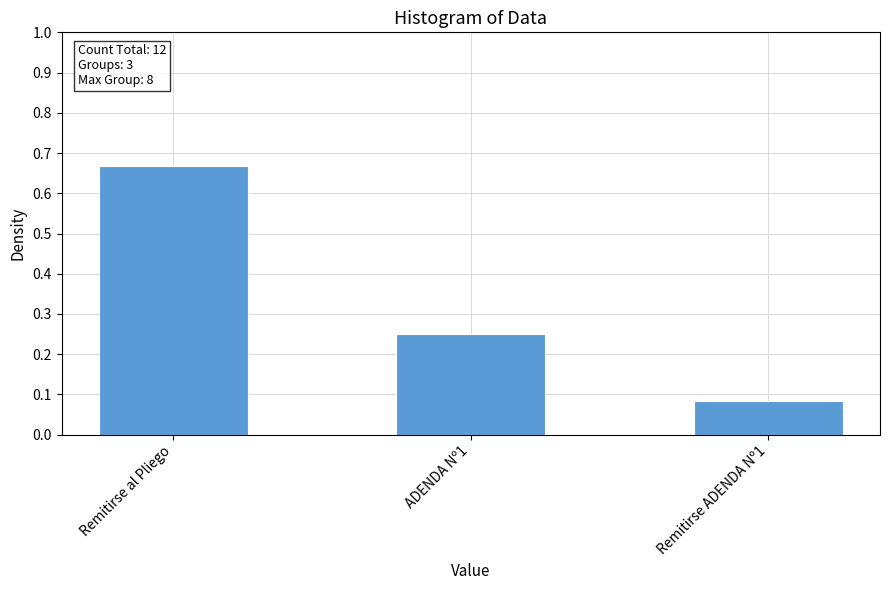

What is the label of the 3rd bar from the right?

Remitirse al Pliego